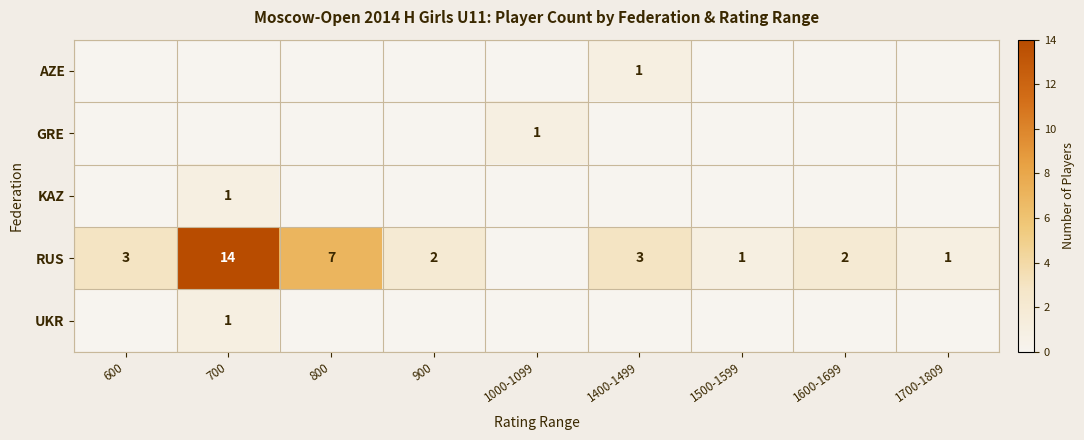

What is the greatest value displayed?

14